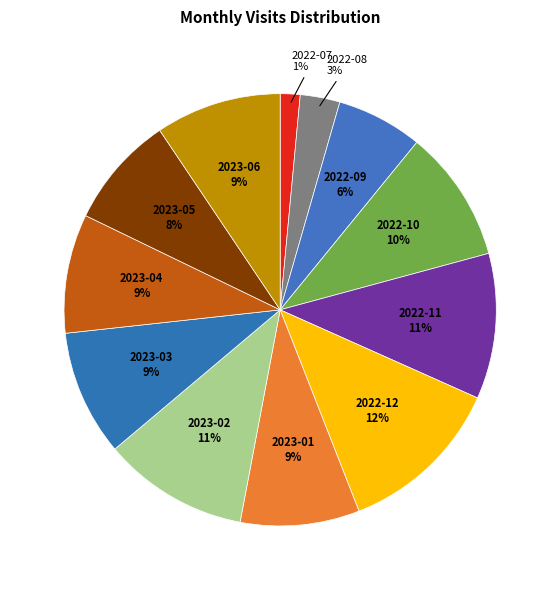

True or false: 2022-09 accounts for 6% of the total.

True